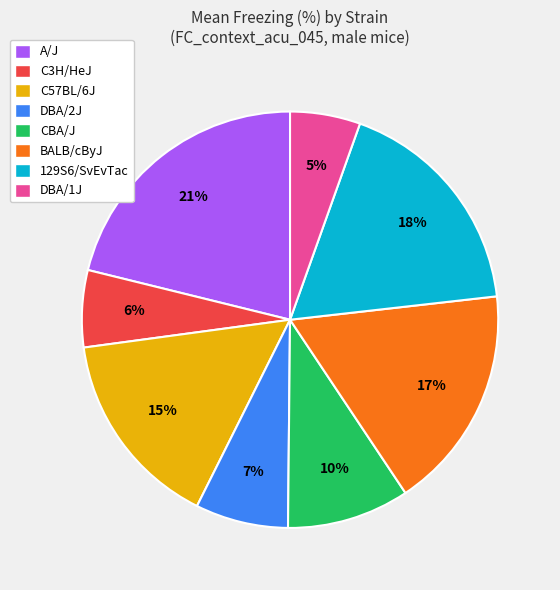

The 129S6/SvEvTac slice represents 18% of the pie. True or false?

True